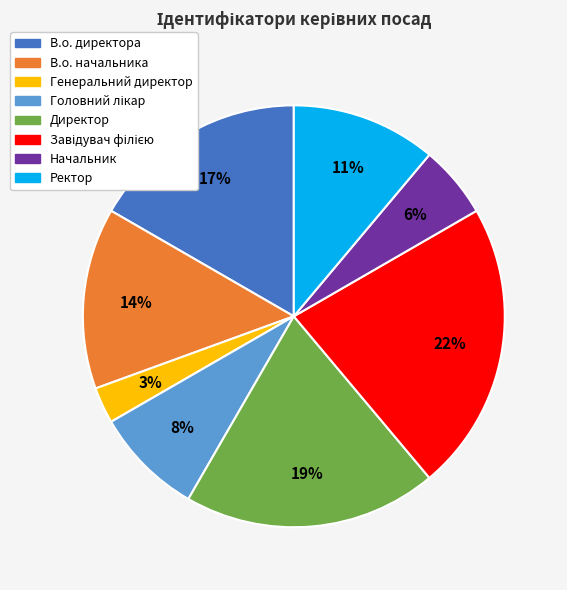

How many segments does this pie chart have?

8